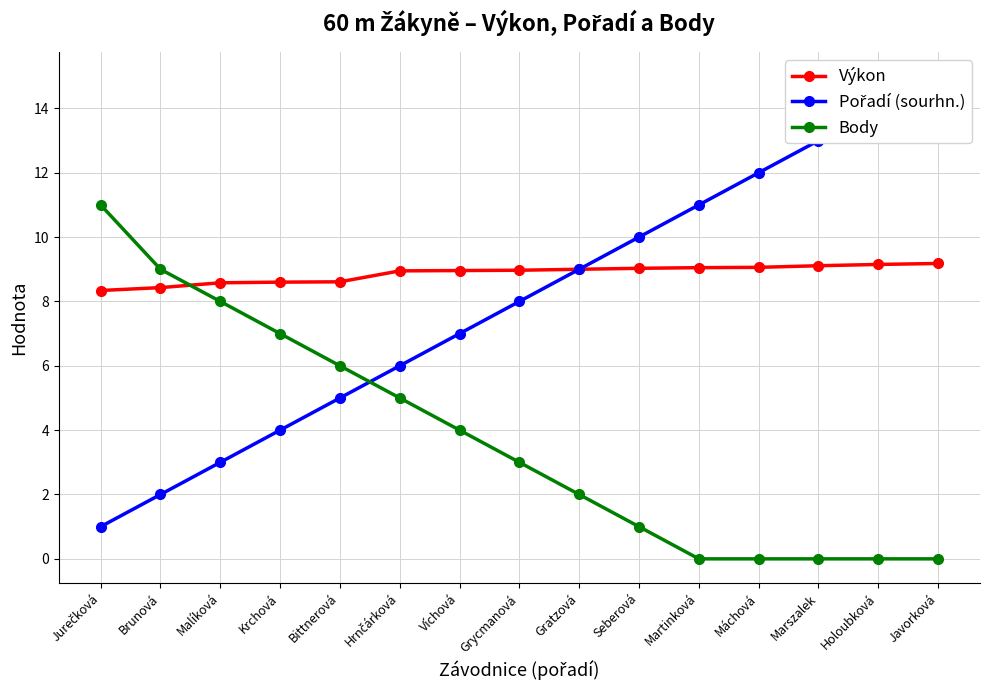

List the series in order of their peak value, highest first.

Pořadí (sourhn.), Body, Výkon